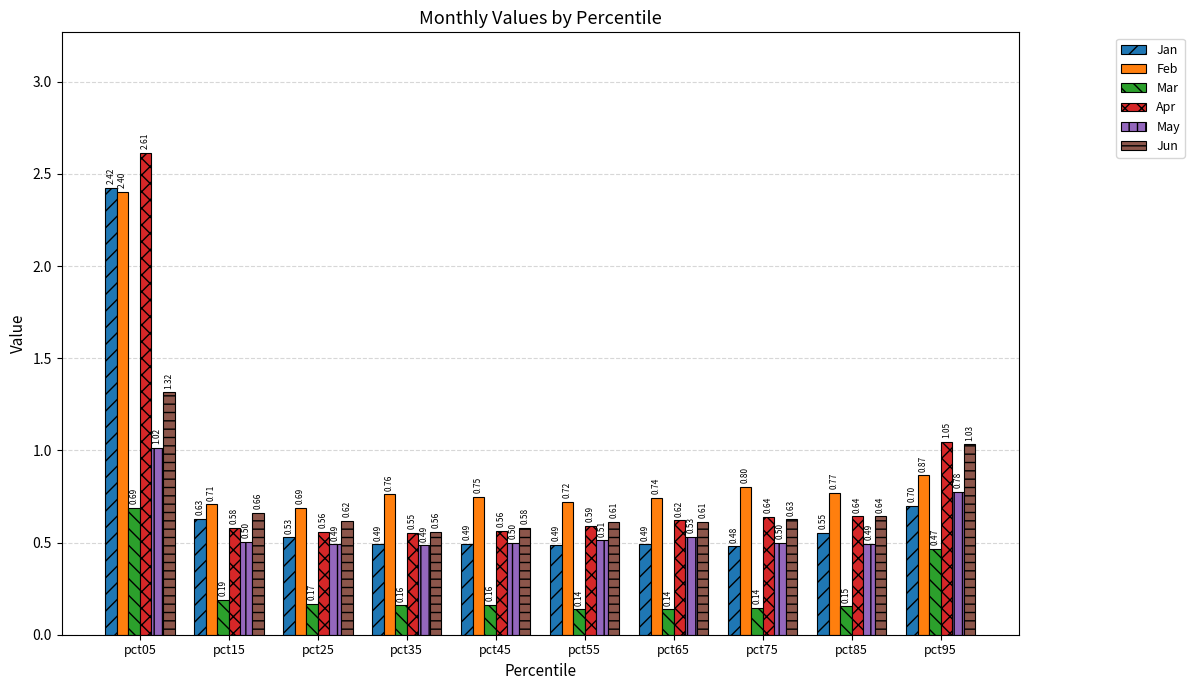

What is the difference between the maximum and second lowest values in the Apr series?

2.1